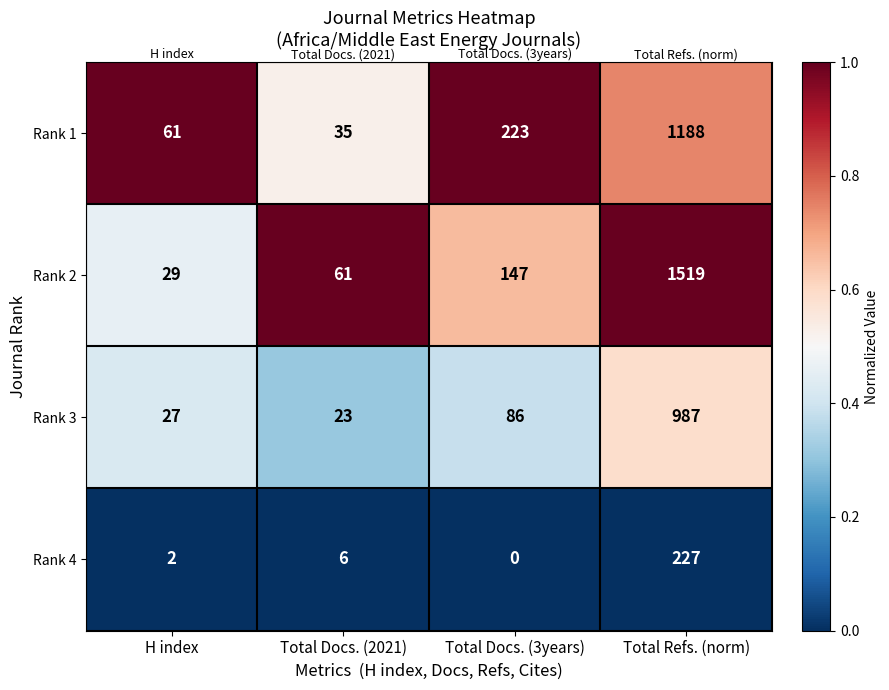

Where is Rank 4 nearest to the value 113?

Total Docs. (2021)